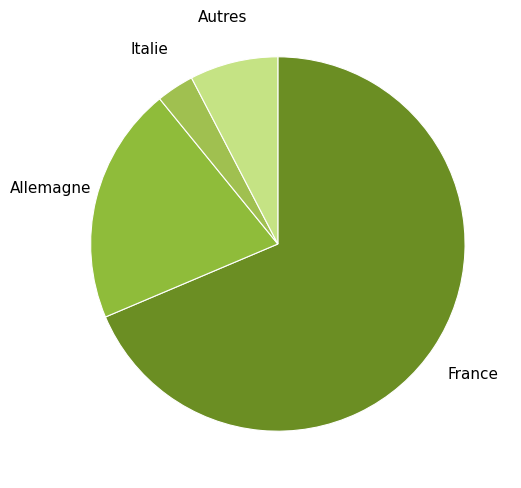

What is the smallest slice in the pie chart?

Italie